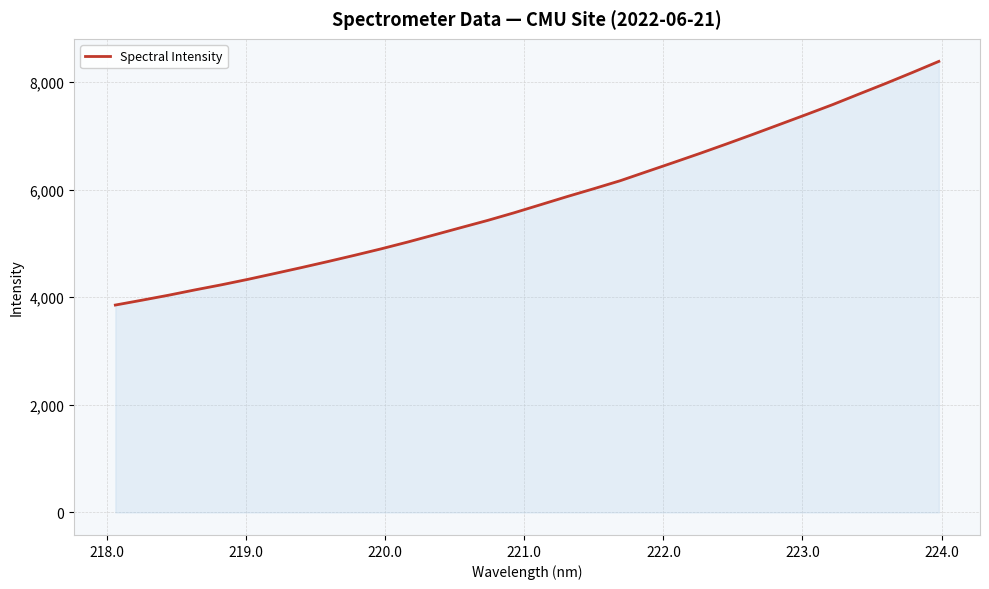

How many lines are shown in the chart?

1